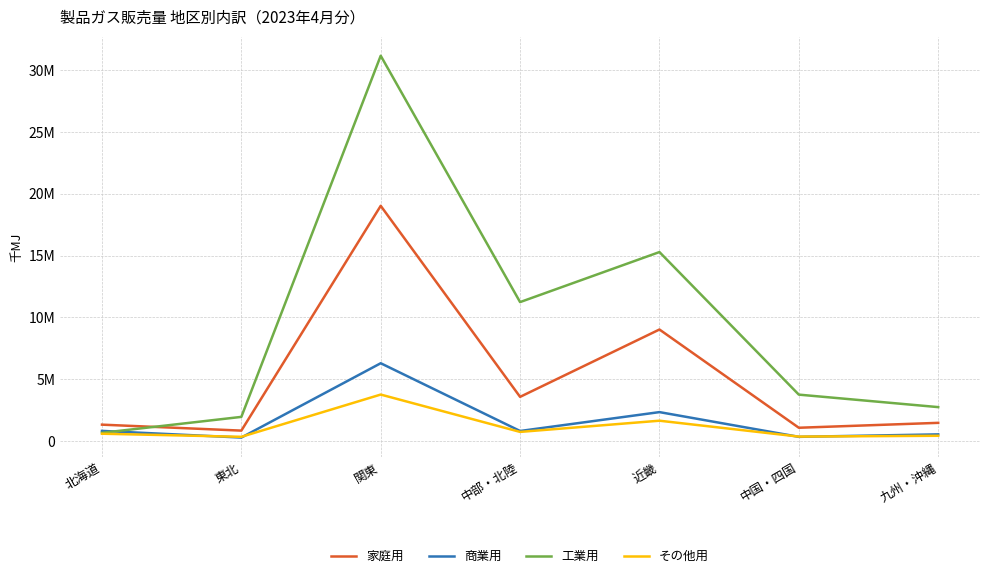

In 商業用, how many points are lower than both neighbors (excluding endpoints)?

3